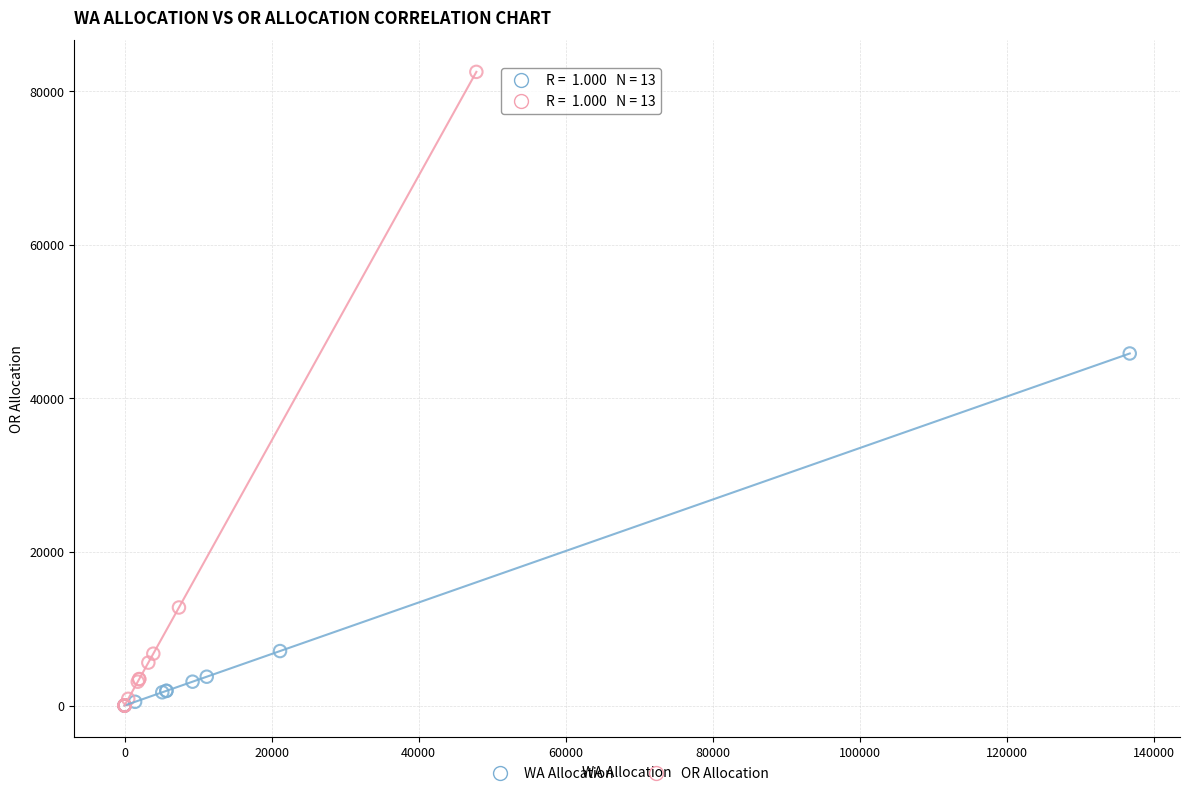

Which series has the largest Y range (max minus min)?

OR Allocation